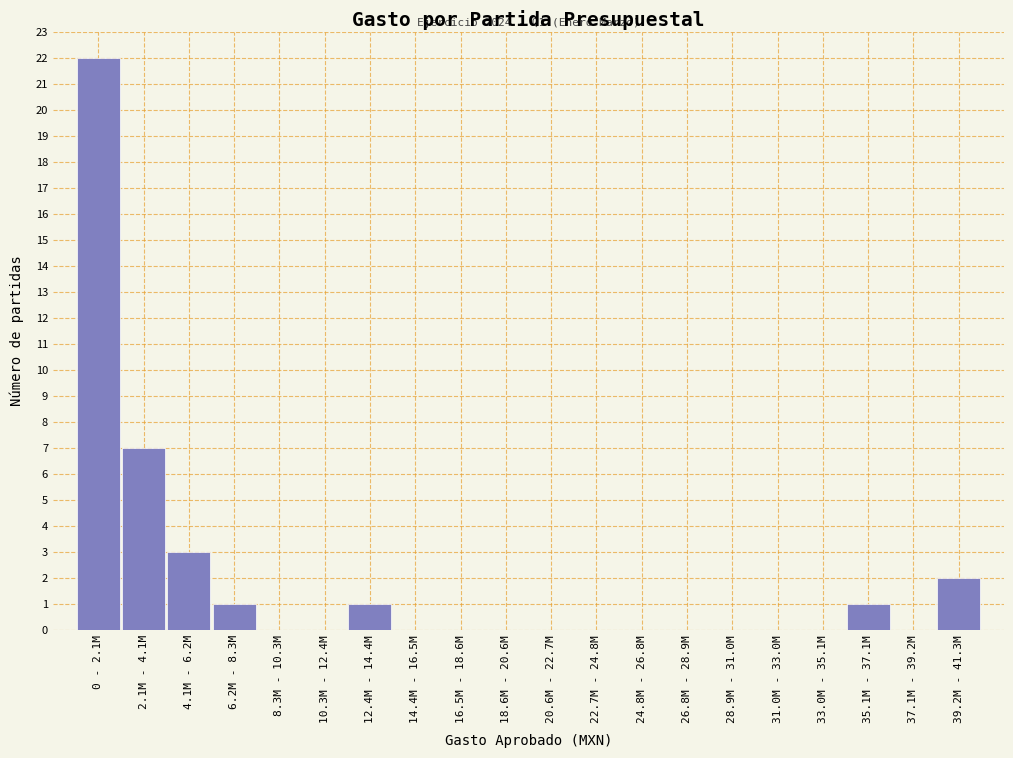

Reading left to right, extract all data points from this chart.

0 - 2.1M=22	2.1M - 4.1M=7	4.1M - 6.2M=3	6.2M - 8.3M=1	8.3M - 10.3M=0	10.3M - 12.4M=0	12.4M - 14.4M=1	14.4M - 16.5M=0	16.5M - 18.6M=0	18.6M - 20.6M=0	20.6M - 22.7M=0	22.7M - 24.8M=0	24.8M - 26.8M=0	26.8M - 28.9M=0	28.9M - 31.0M=0	31.0M - 33.0M=0	33.0M - 35.1M=0	35.1M - 37.1M=1	37.1M - 39.2M=0	39.2M - 41.3M=2